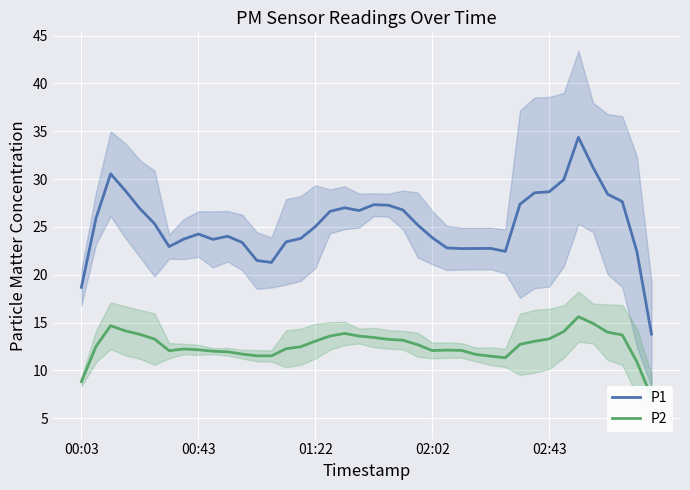

What is the minimum value for P1?

13.8